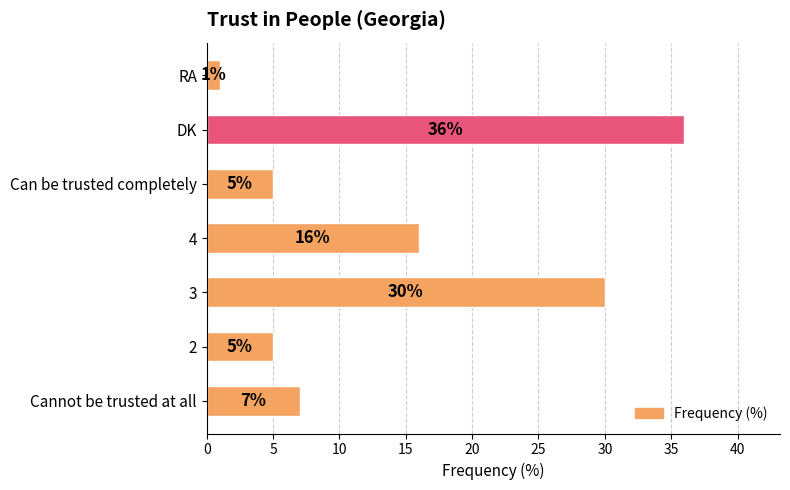

The chart shows a value of 41 at 3. True or false?

False